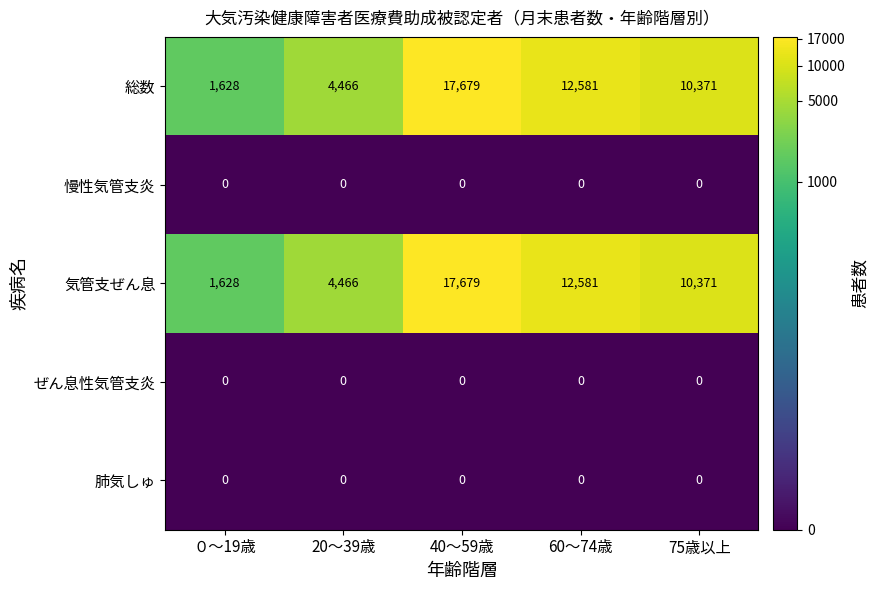

What is the highest value of the 気管支ぜん息 series?

17679